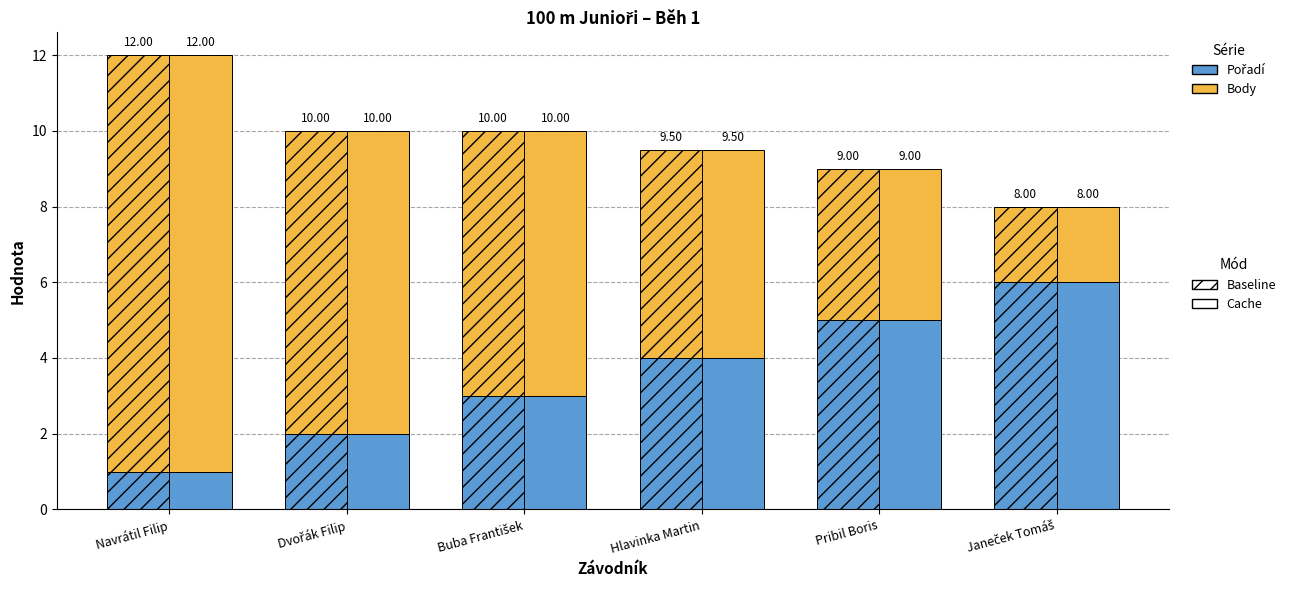

Which series has the largest total across all categories?

Body (Baseline)